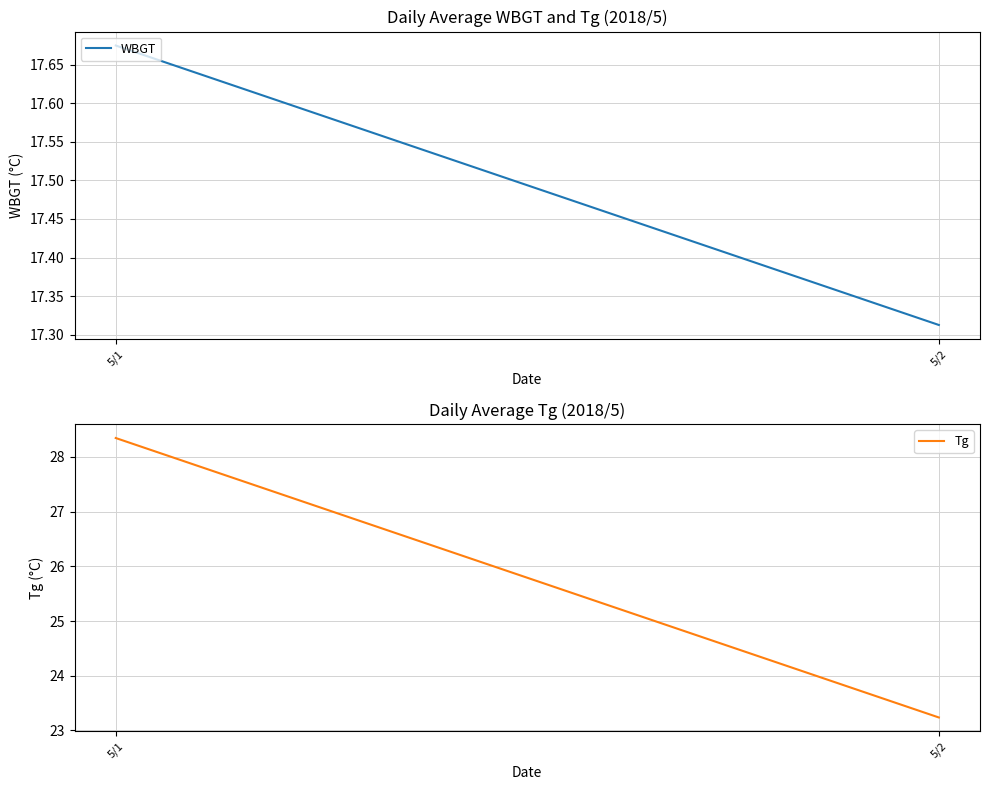

At 5/1, list the series in order from largest to smallest.

Tg, WBGT